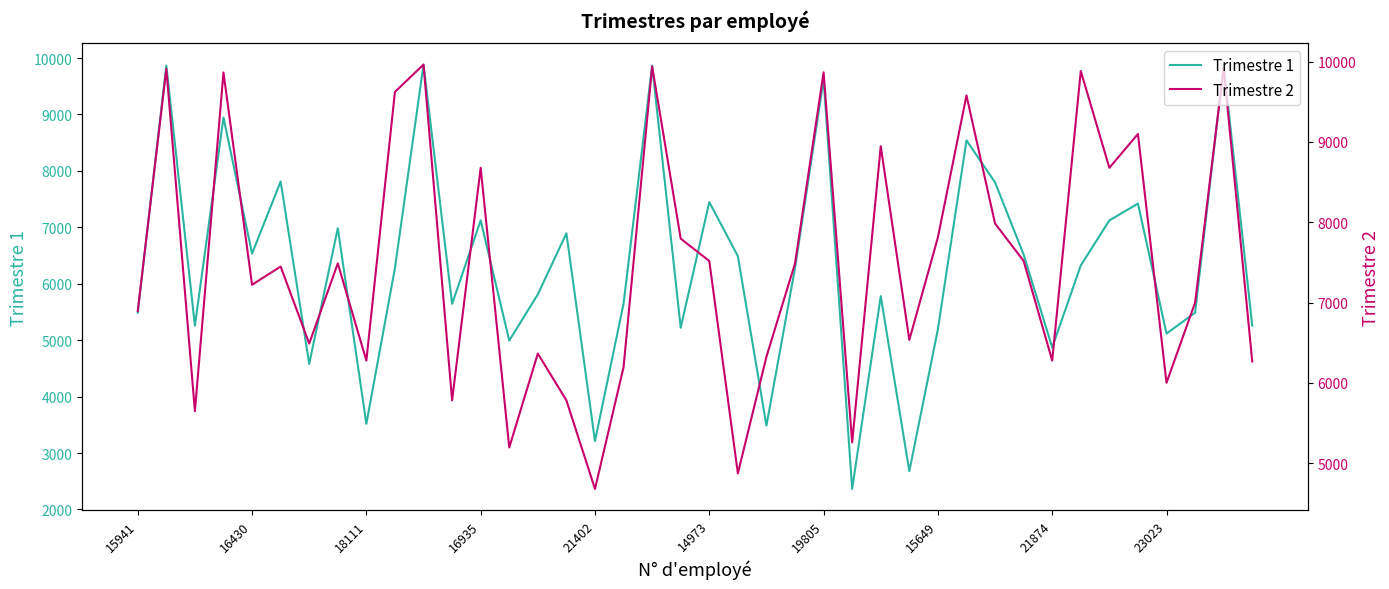

What is the highest value of the Trimestre 2 series?

9964